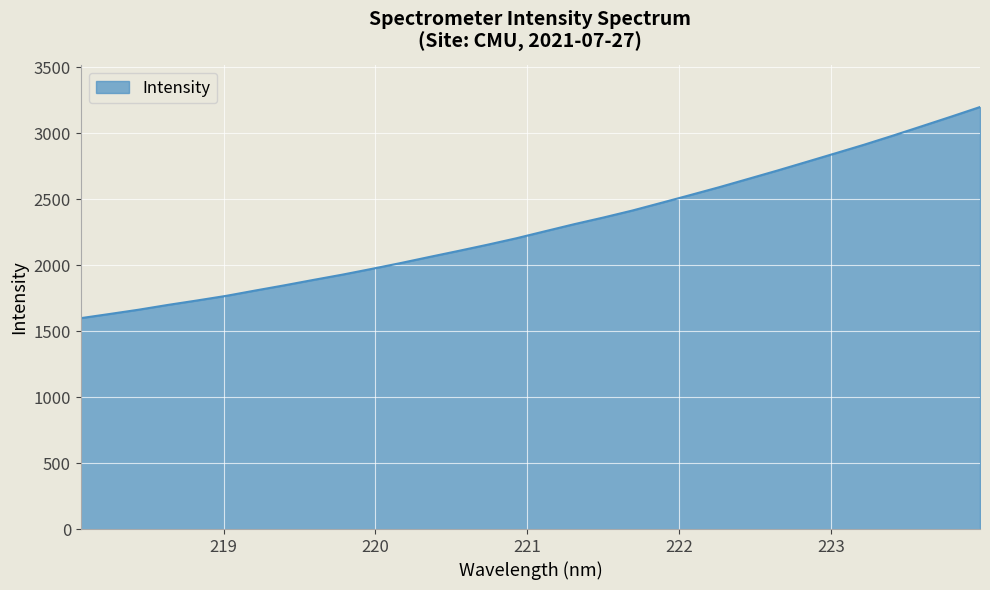

What is the maximum value shown in the chart?

3198.9